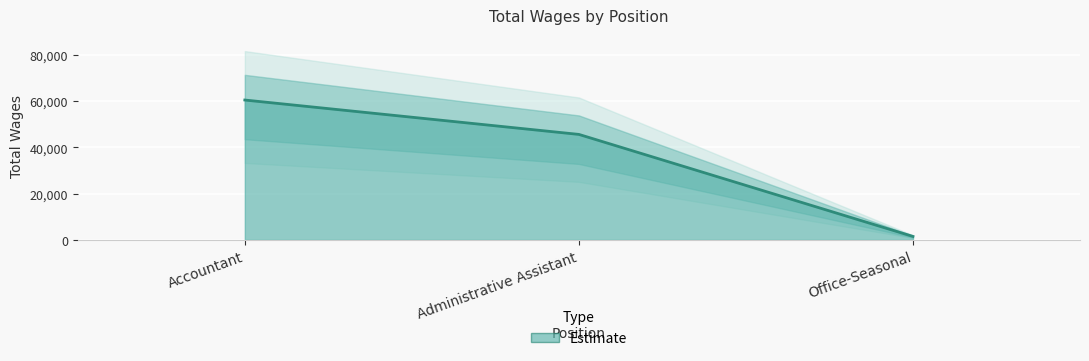

Rank the categories by value from lowest to highest.

Office-Seasonal, Administrative Assistant, Accountant